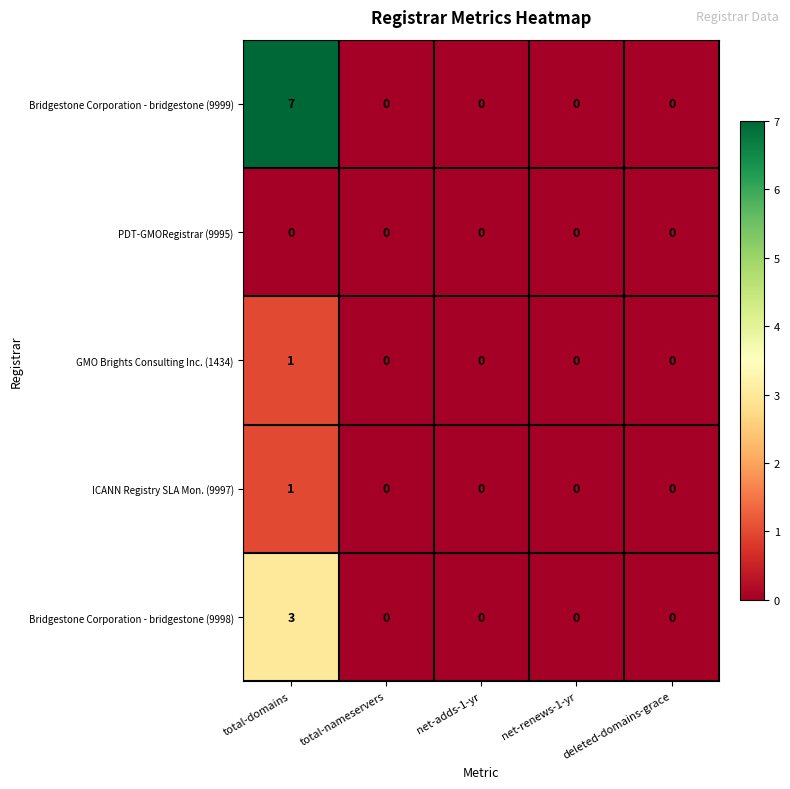

Between total-domains and deleted-domains-grace, which series saw the biggest shift?

Bridgestone Corporation - bridgestone (9999)